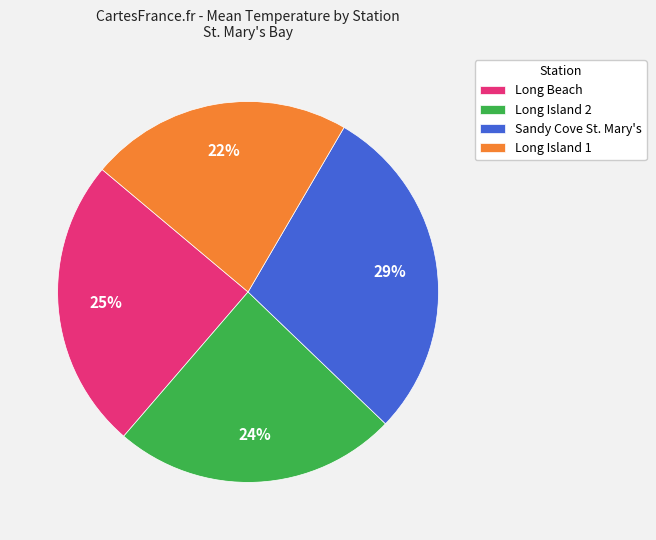

Is Long Island 1 the majority of the pie?

No